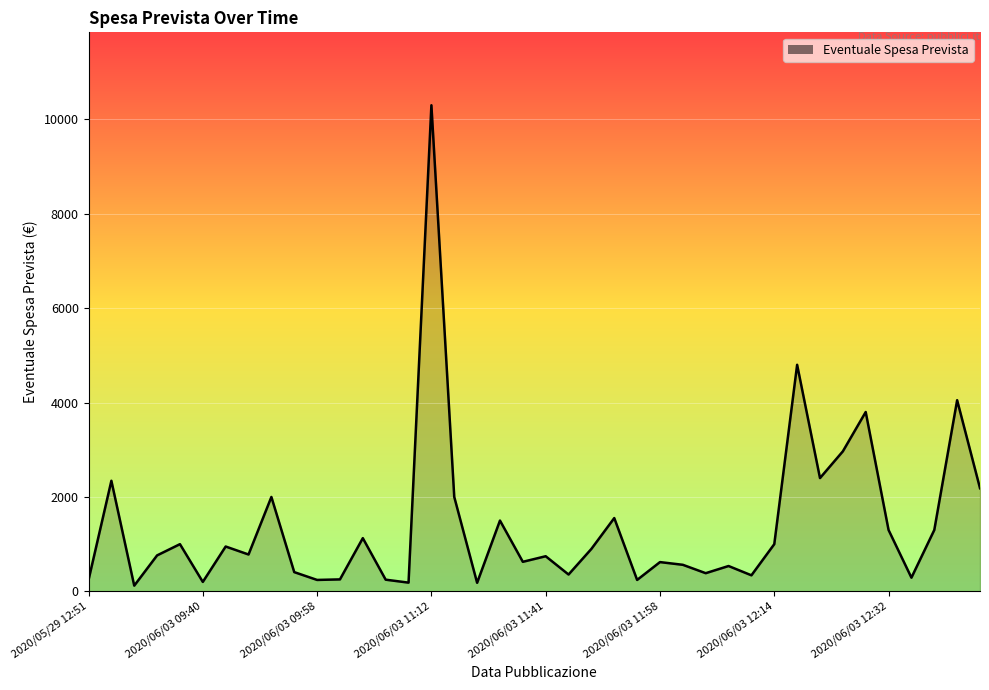

What is the maximum value shown in the chart?

10298.6